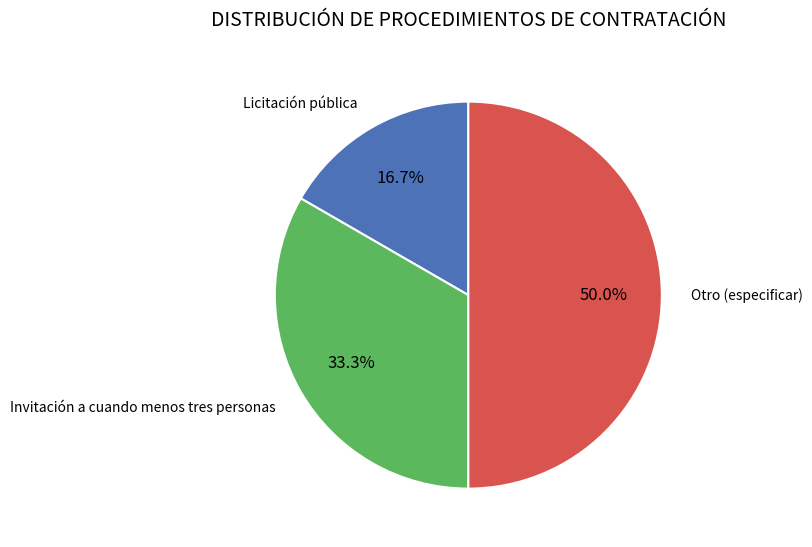

Is Licitación pública the majority of the pie?

No